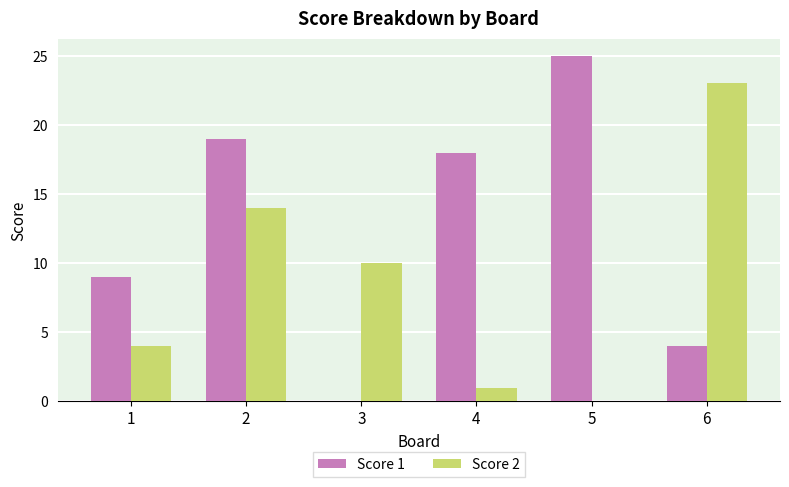

Which category has the highest value in the Score 1 series?

5